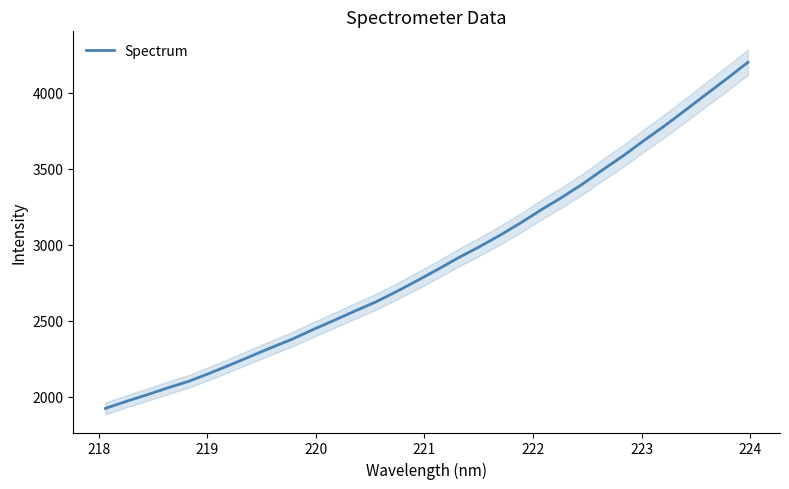

What is the minimum value for Spectrum?

1923.8